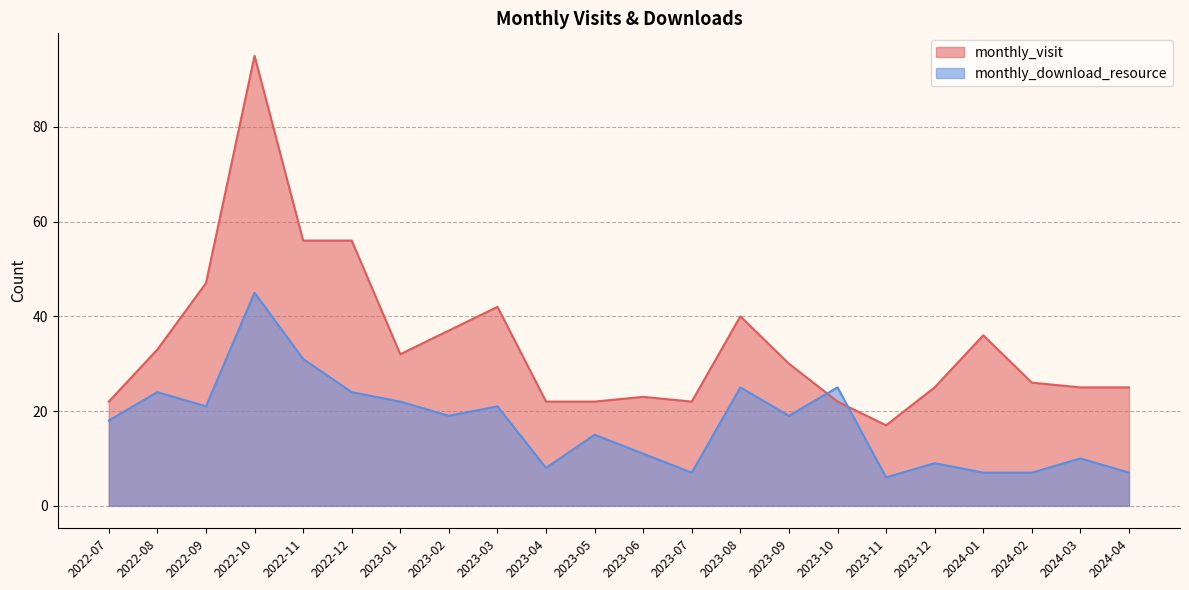

The value of monthly_download_resource at 2023-03 is 28. True or false?

False